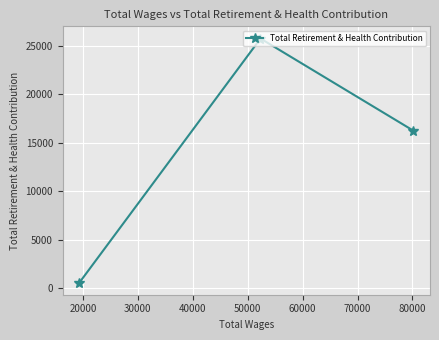

What is the difference between the maximum and minimum values?

25211